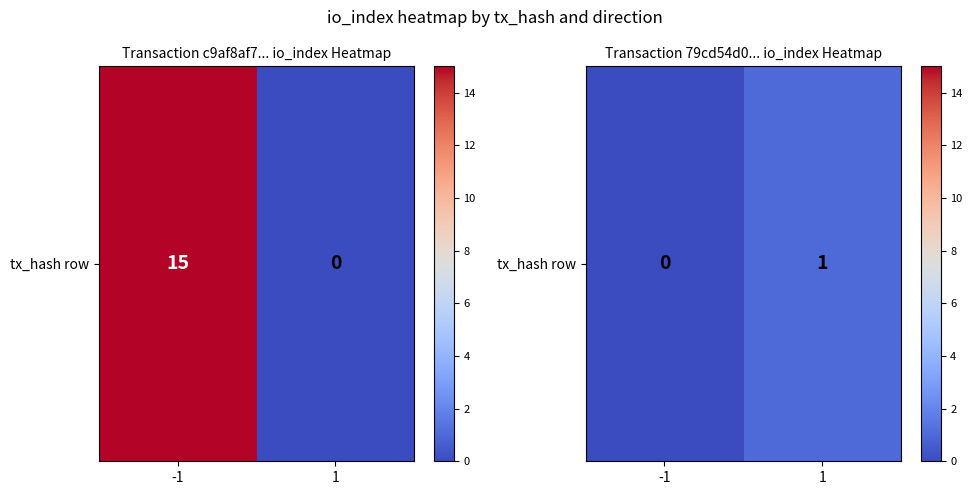

List the labels in order of value, largest first.

1, -1